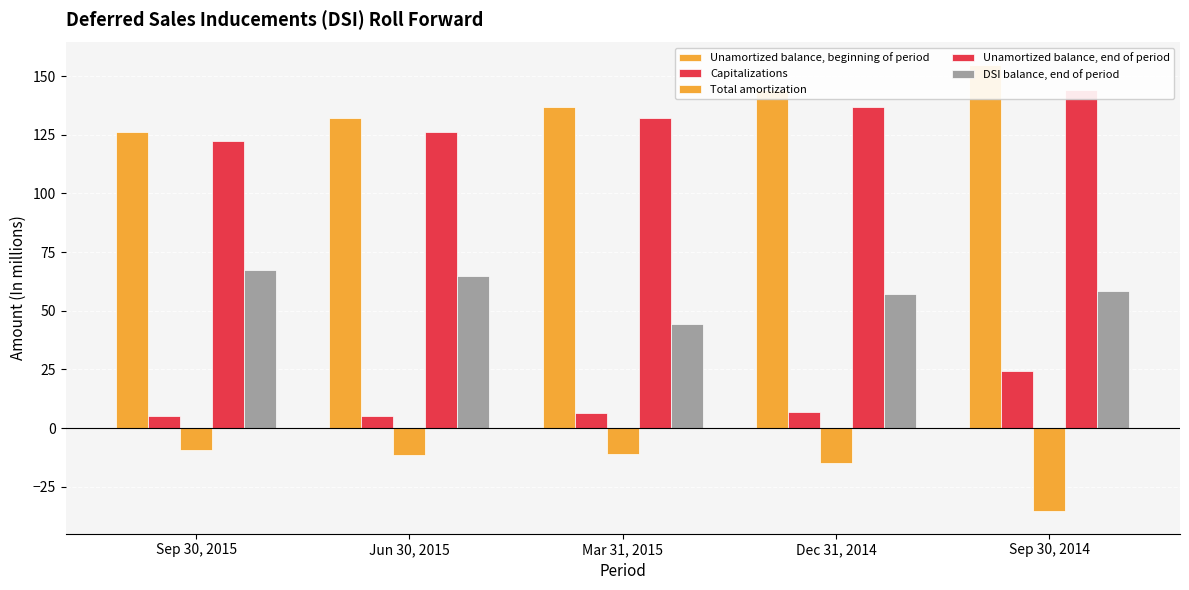

Which category has the highest value in the Unamortized balance, beginning of period series?

Sep 30, 2014